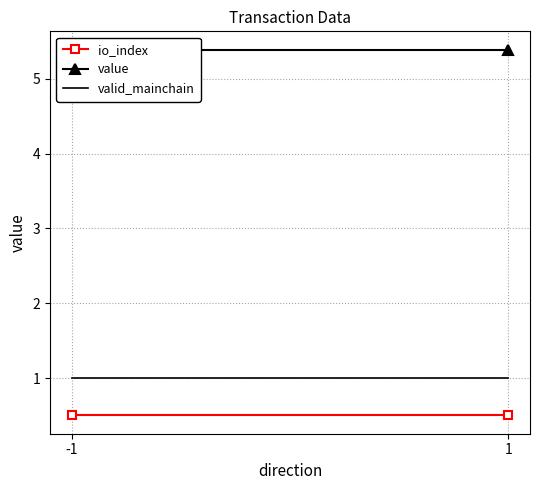

At which category is the sum across all series the highest?

-1